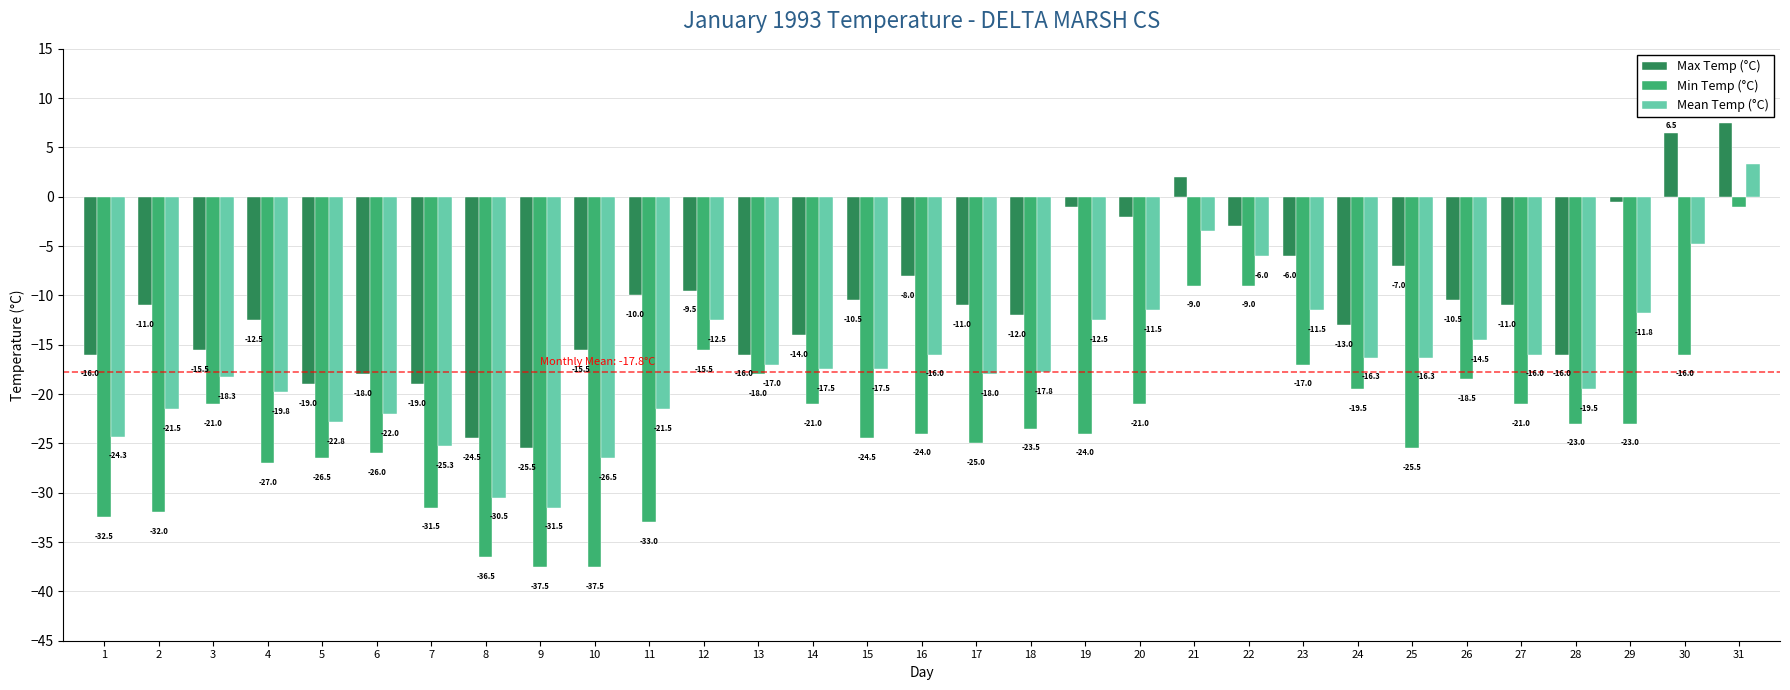

What is the spread (max minus min) of values at 14?

7.0